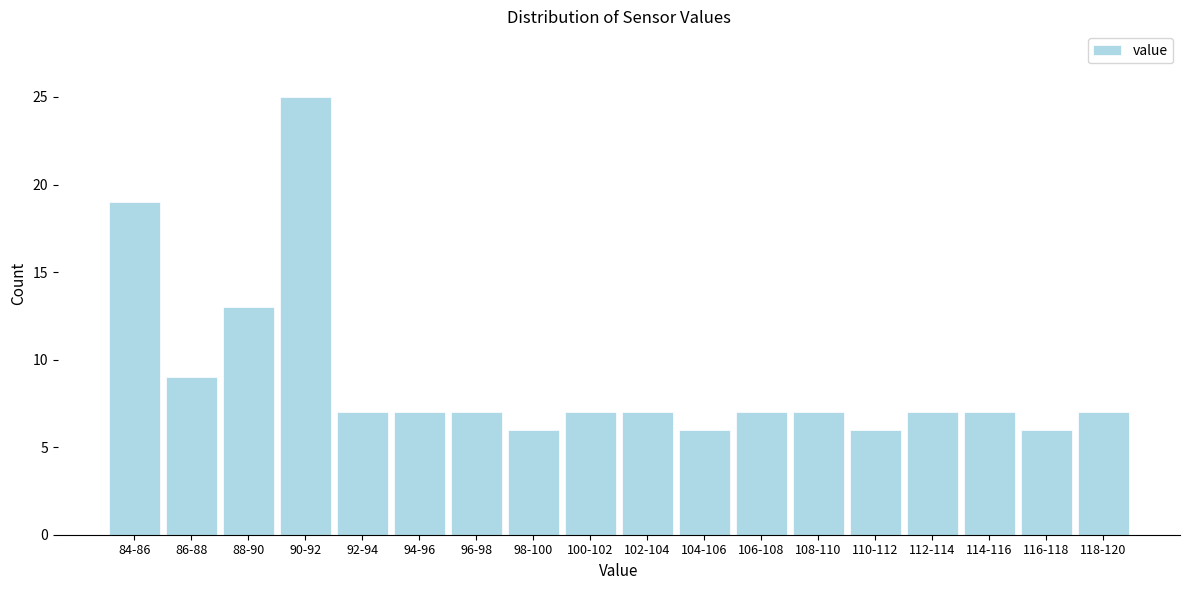

Reading left to right, list all the values displayed in this chart.

84-86=19	86-88=9	88-90=13	90-92=25	92-94=7	94-96=7	96-98=7	98-100=6	100-102=7	102-104=7	104-106=6	106-108=7	108-110=7	110-112=6	112-114=7	114-116=7	116-118=6	118-120=7